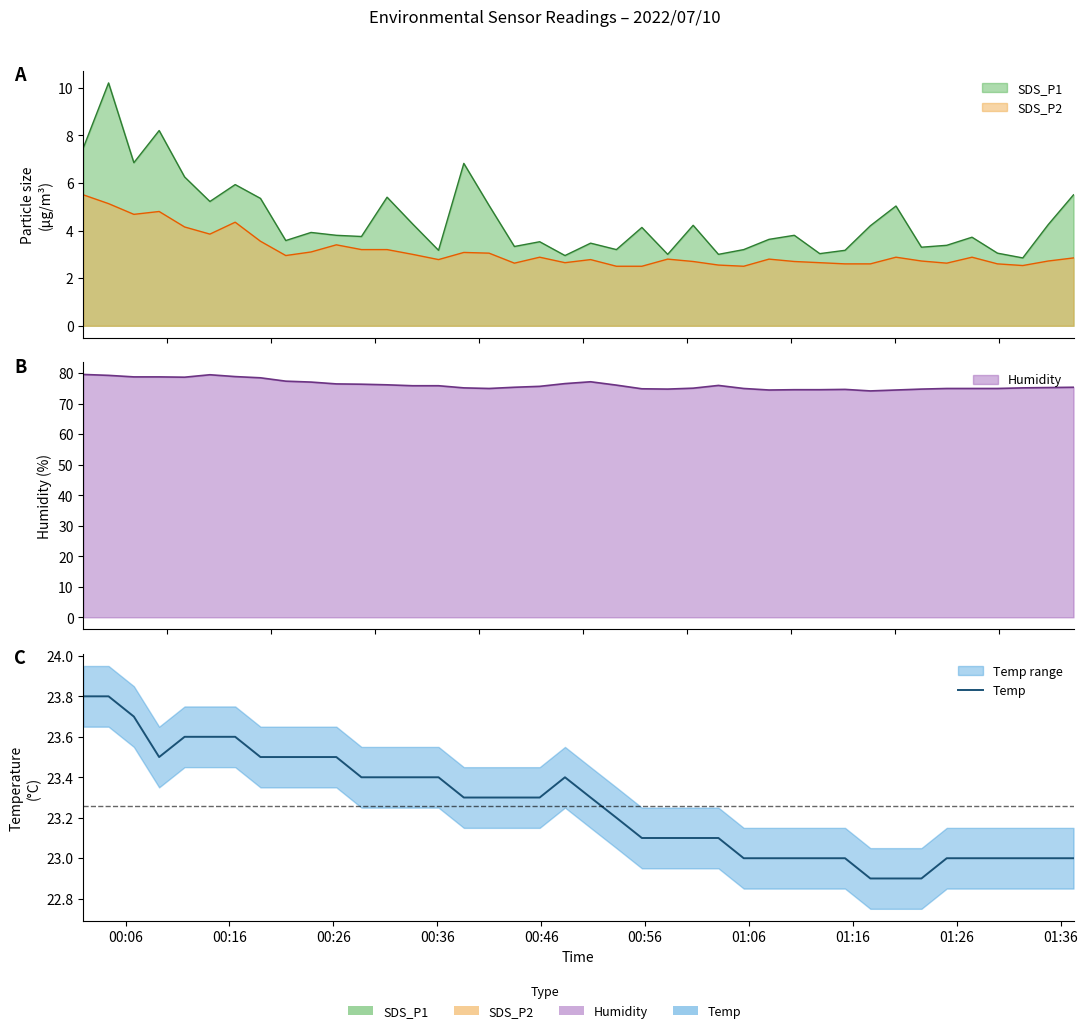

How many lines are shown in the chart?

1